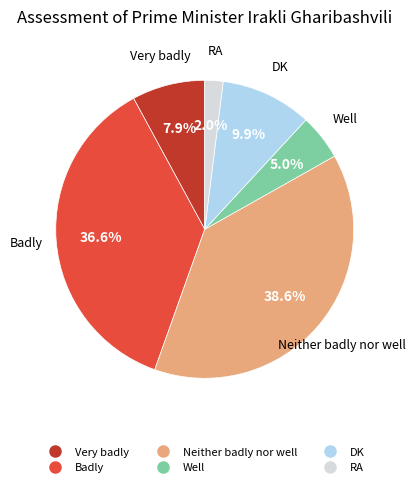

Is there a majority slice in this chart?

No